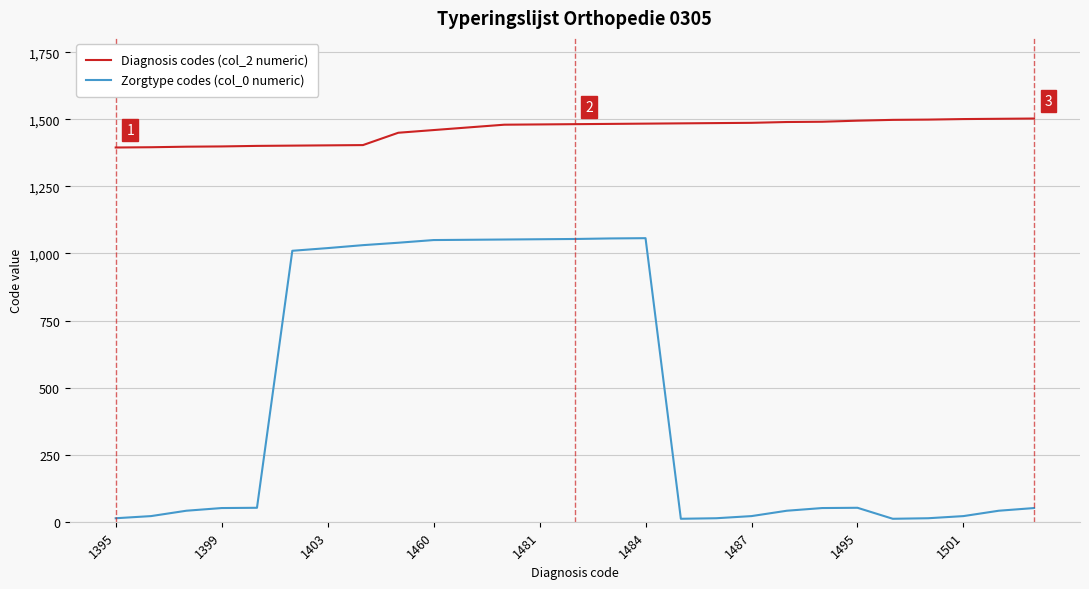

True or false: Zorgtype codes (col_0 numeric) and Diagnosis codes (col_2 numeric) intersect in this chart.

False